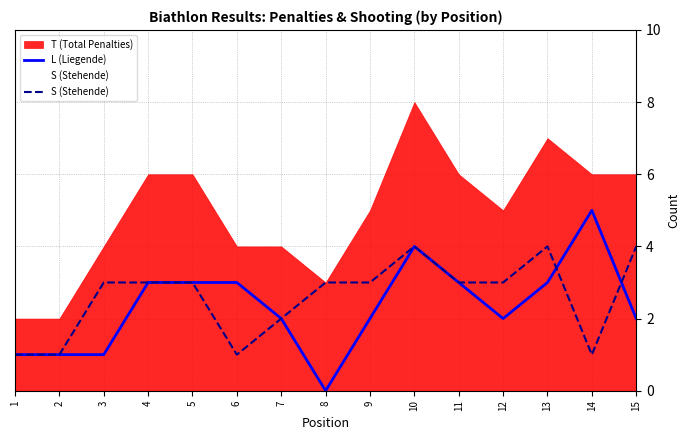

At which label does L (Liegende) reach its minimum?

8